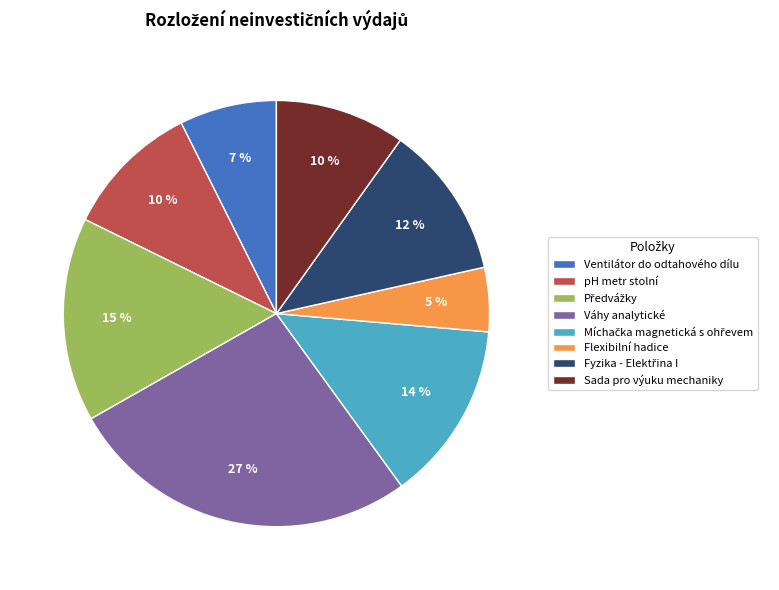

True or false: Ventilátor do odtahového dílu accounts for 7% of the total.

True